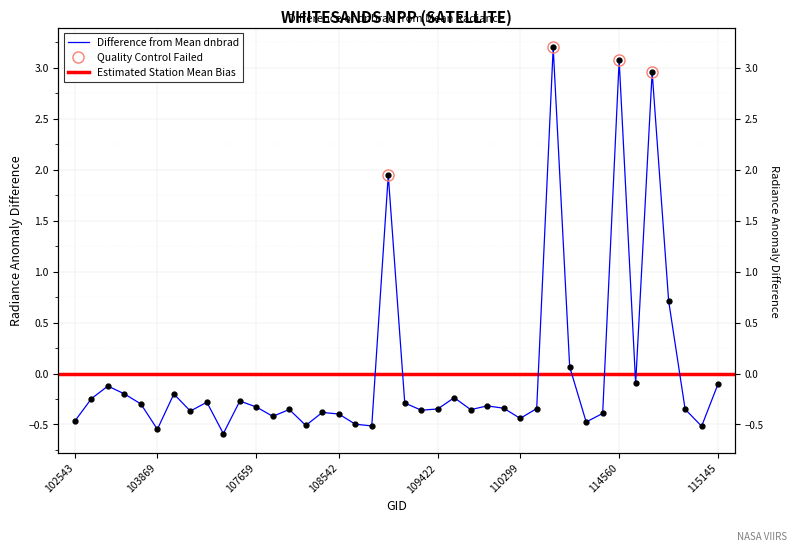

What is the difference between the maximum and minimum values?

3.8